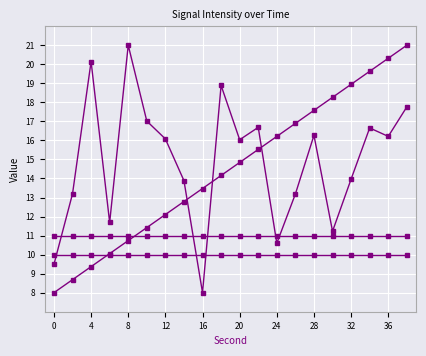

How many categories are shown in the chart?

20